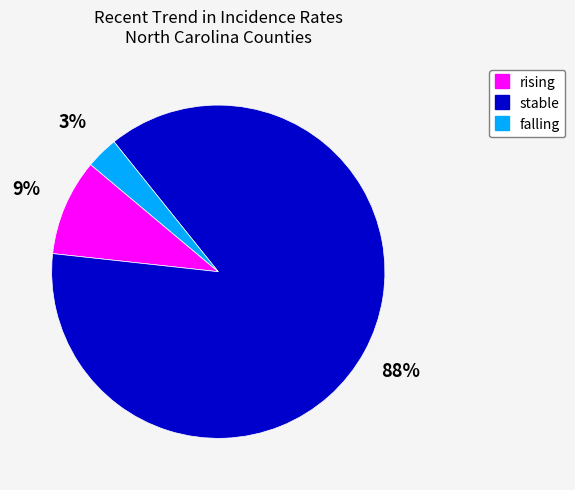

To the nearest percent, what is the average slice percentage?

33%